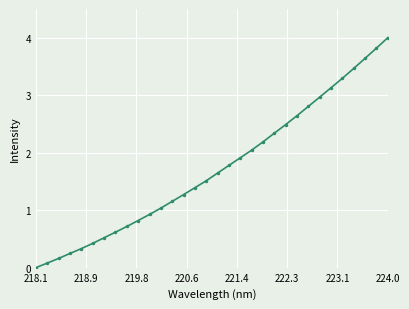

What is the maximum value shown in the chart?

4.0